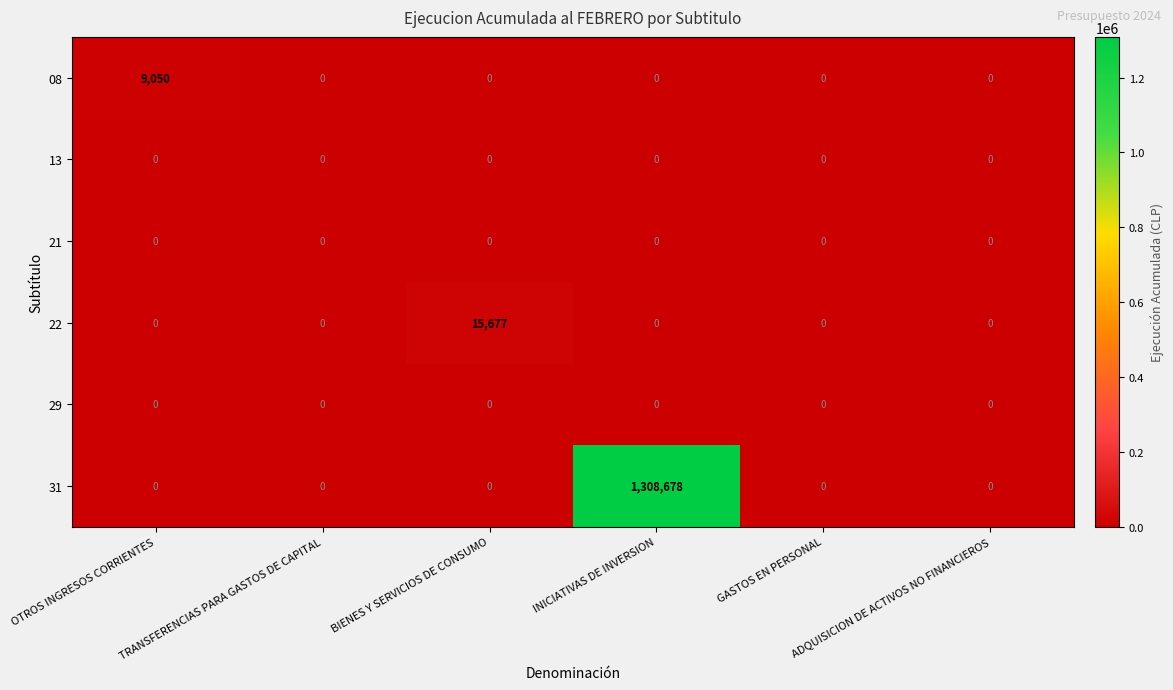

What is the difference between the maximum and minimum values in the 08 series?

9050